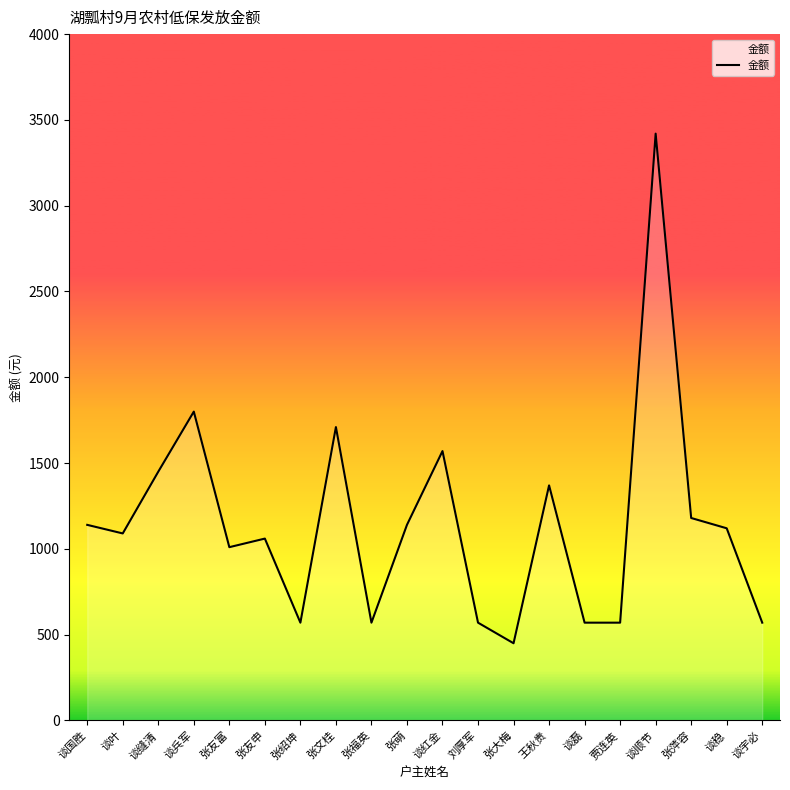

Where is the data nearest to the value 1935?

谈兵军